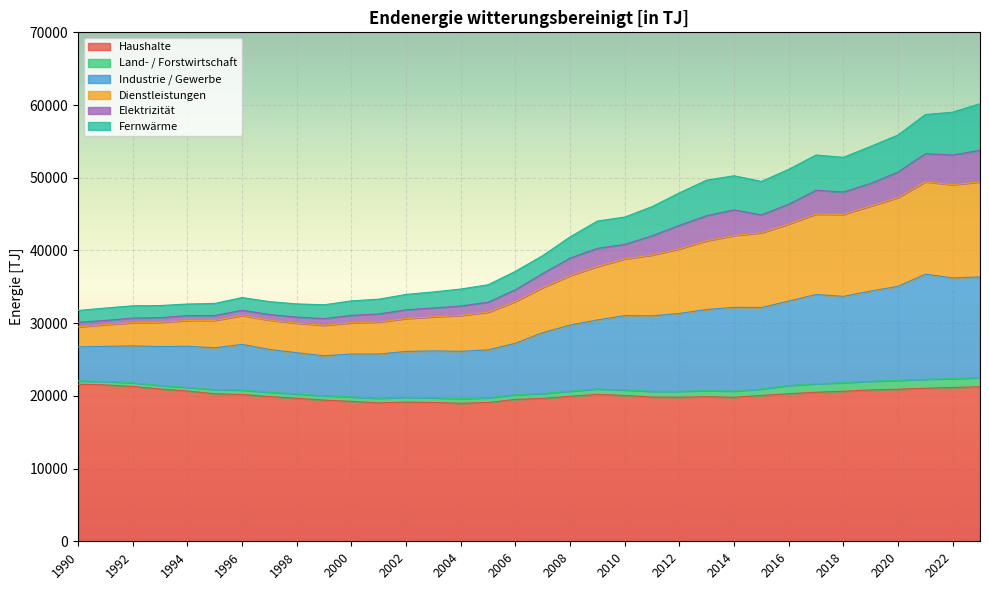

True or false: Dienstleistungen and Haushalte intersect in this chart.

False